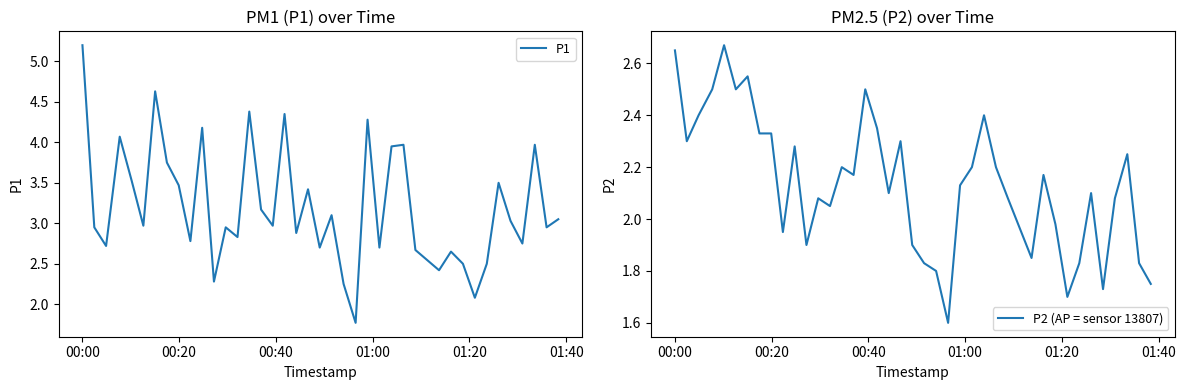

What is the minimum value for P1?

1.8